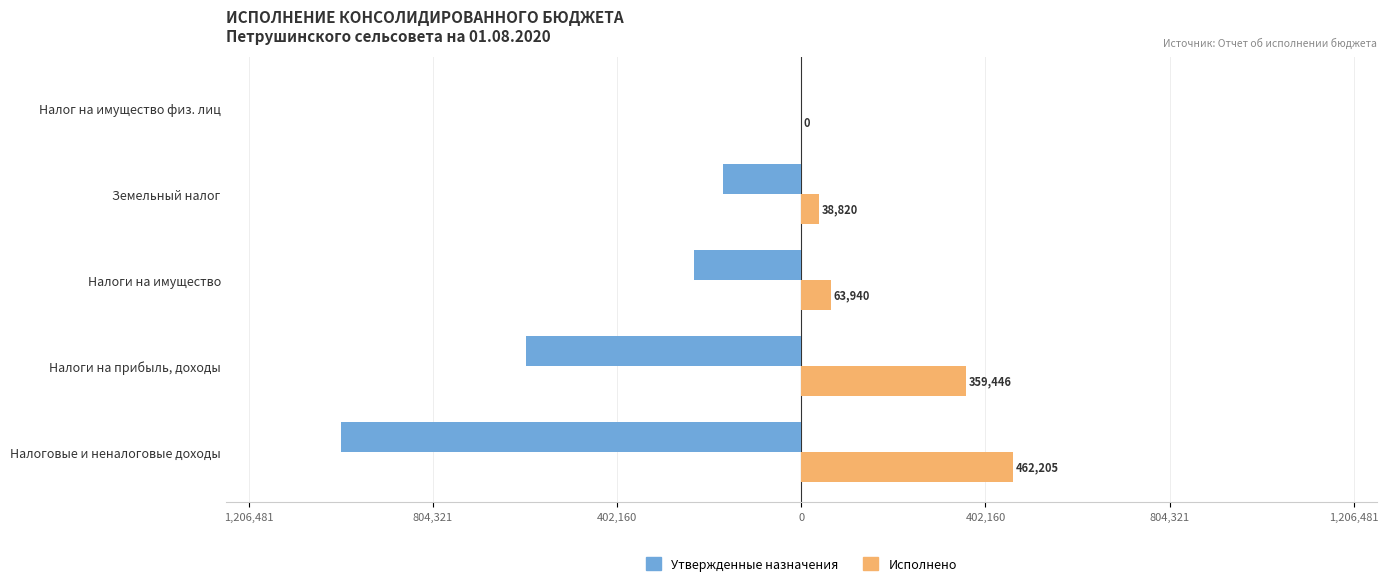

What is the average value of the Исполнено series?

184882.2